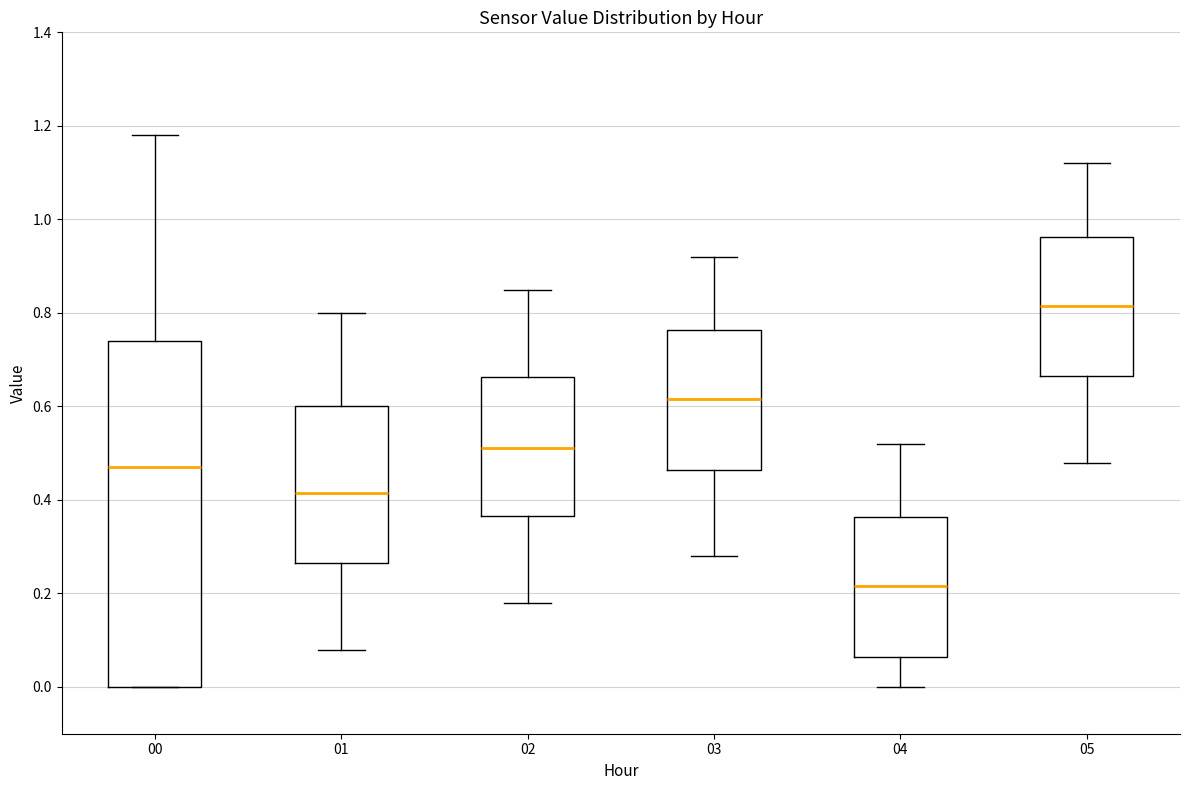

Which box has the highest median line?

05